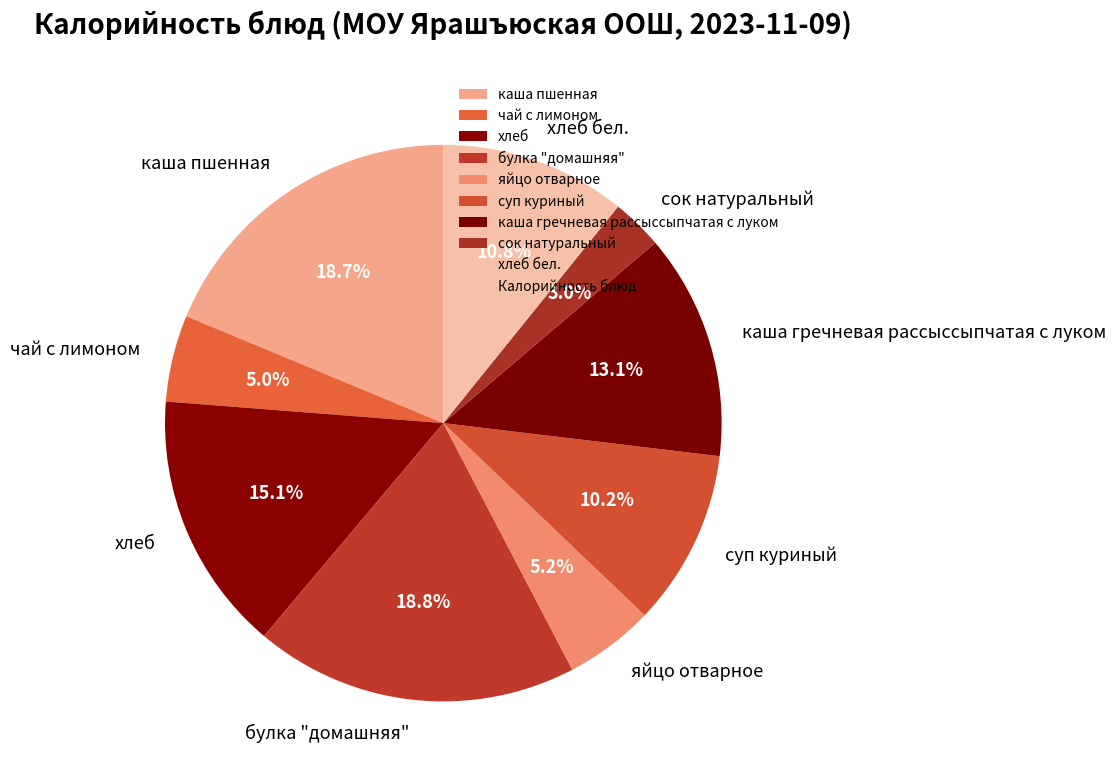

Which slice is the smallest?

сок натуральный